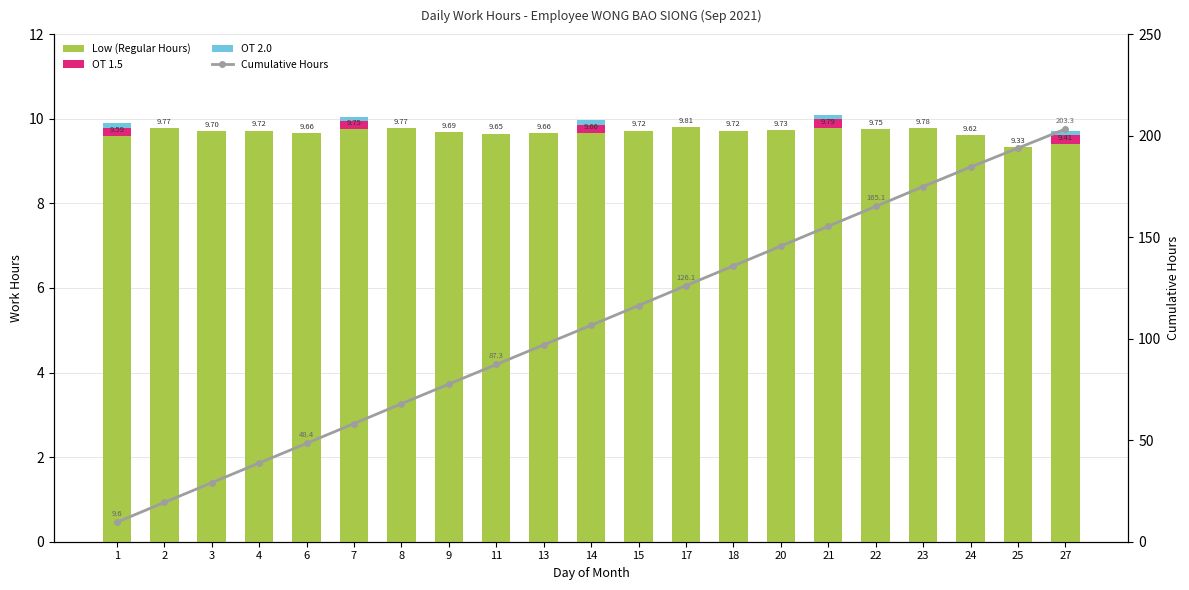

What is the sum of all Cumulative Hours values?

2241.0